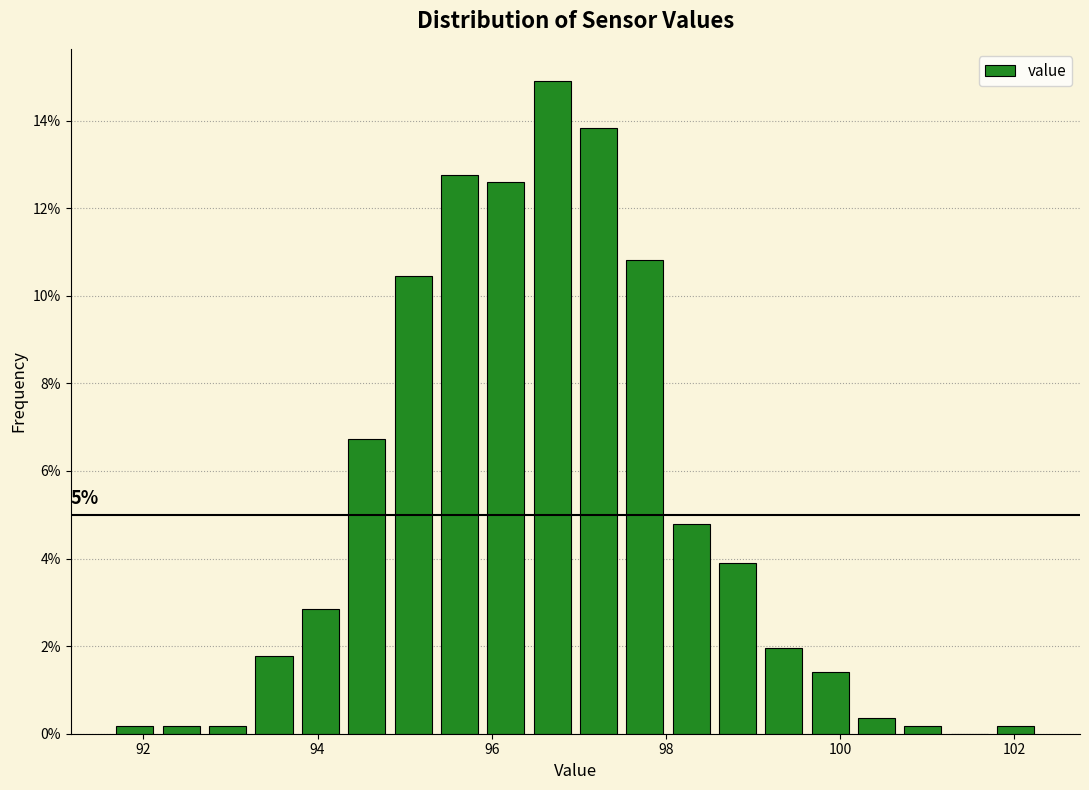

Read against the x-axis, roughly where is the centre of the tallest bar?

96.6